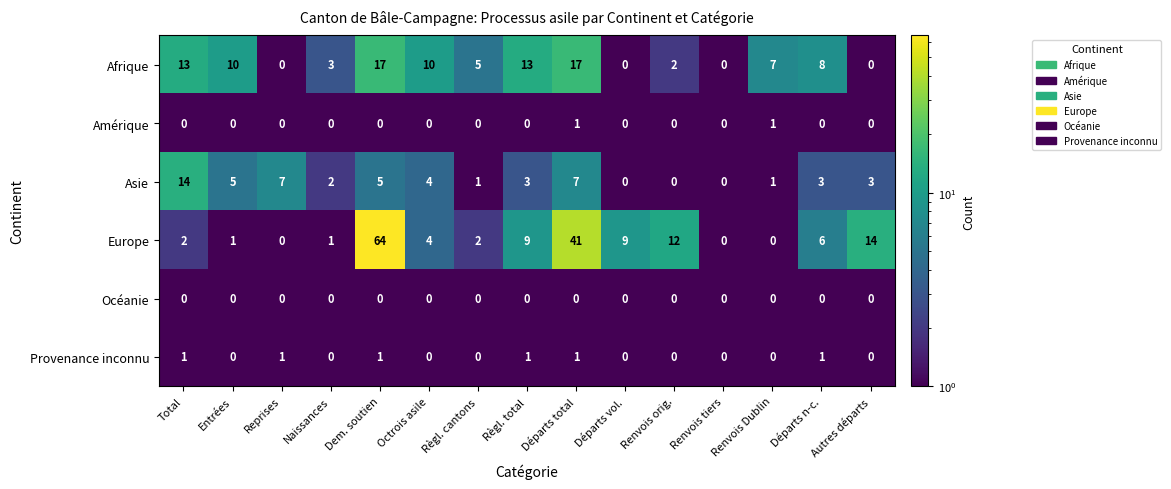

What is the highest value of the Afrique series?

17